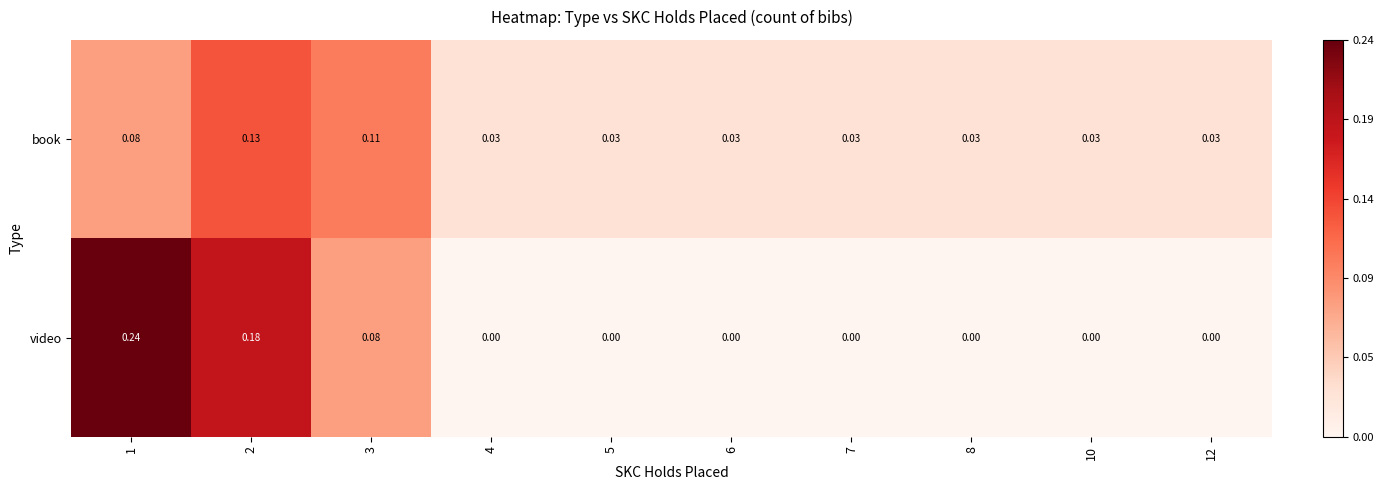

List the series in order of their peak value, highest first.

video, book